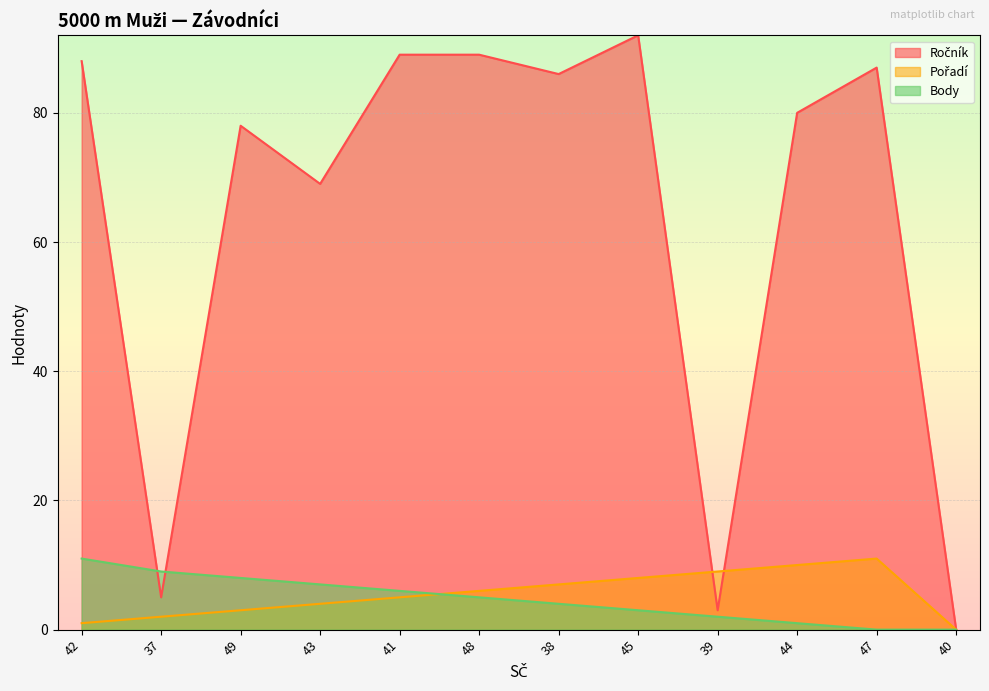

Reading left to right, extract all data points from this chart.

Ročník: 88	5	78	69	89	89	86	92	3	80	87	0
Pořadí: 1	2	3	4	5	6	7	8	9	10	11	0
Body: 11	9	8	7	6	5	4	3	2	1	0	0